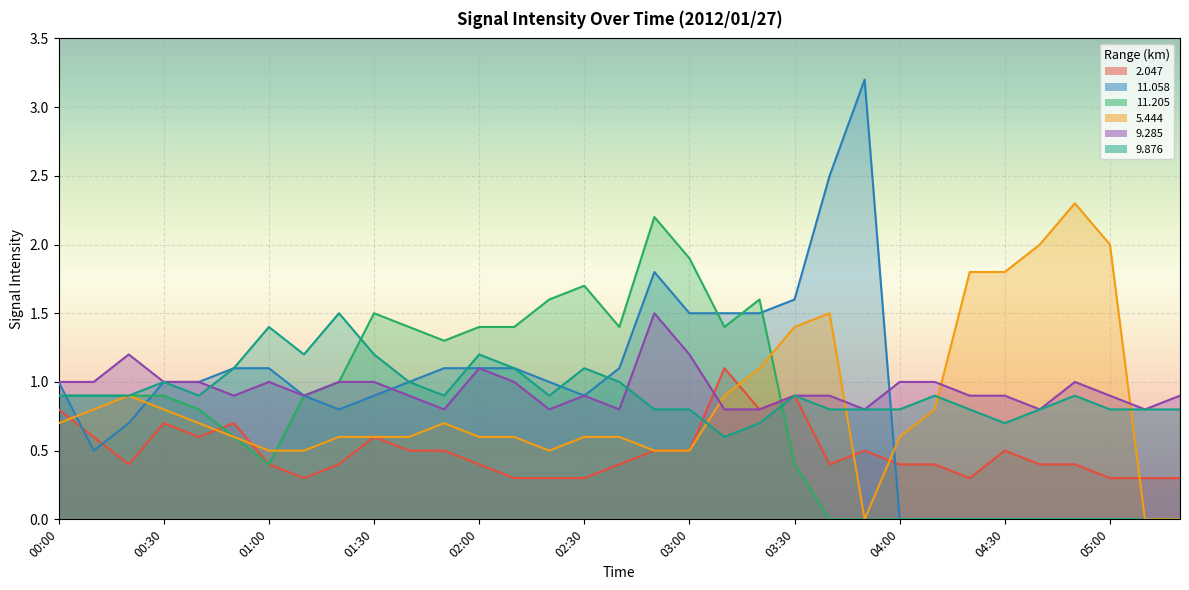

Reading left to right, extract all data points from this chart.

2.047: 0.8	0.6	0.4	0.7	0.6	0.7	0.4	0.3	0.4	0.6	0.5	0.5	0.4	0.3	0.3	0.3	0.4	0.5	0.5	1.1	0.8	0.9	0.4	0.5	0.4	0.4	0.3	0.5	0.4	0.4	0.3	0.3	0.3
11.058: 1.0	0.5	0.7	1.0	1.0	1.1	1.1	0.9	0.8	0.9	1.0	1.1	1.1	1.1	1.0	0.9	1.1	1.8	1.5	1.5	1.5	1.6	2.5	3.2	0.0	0.0	0.0	0.0	0.0	0.0	0.0	0.0	0.0
11.205: 0.9	0.9	0.9	0.9	0.8	0.6	0.4	0.9	1.0	1.5	1.4	1.3	1.4	1.4	1.6	1.7	1.4	2.2	1.9	1.4	1.6	0.4	0.0	0.0	0.0	0.0	0.0	0.0	0.0	0.0	0.0	0.0	0.0
5.444: 0.7	0.8	0.9	0.8	0.7	0.6	0.5	0.5	0.6	0.6	0.6	0.7	0.6	0.6	0.5	0.6	0.6	0.5	0.5	0.9	1.1	1.4	1.5	0.0	0.6	0.8	1.8	1.8	2.0	2.3	2.0	0.0	0.0
9.285: 1.0	1.0	1.2	1.0	1.0	0.9	1.0	0.9	1.0	1.0	0.9	0.8	1.1	1.0	0.8	0.9	0.8	1.5	1.2	0.8	0.8	0.9	0.9	0.8	1.0	1.0	0.9	0.9	0.8	1.0	0.9	0.8	0.9
9.876: 0.9	0.9	0.9	1.0	0.9	1.1	1.4	1.2	1.5	1.2	1.0	0.9	1.2	1.1	0.9	1.1	1.0	0.8	0.8	0.6	0.7	0.9	0.8	0.8	0.8	0.9	0.8	0.7	0.8	0.9	0.8	0.8	0.8